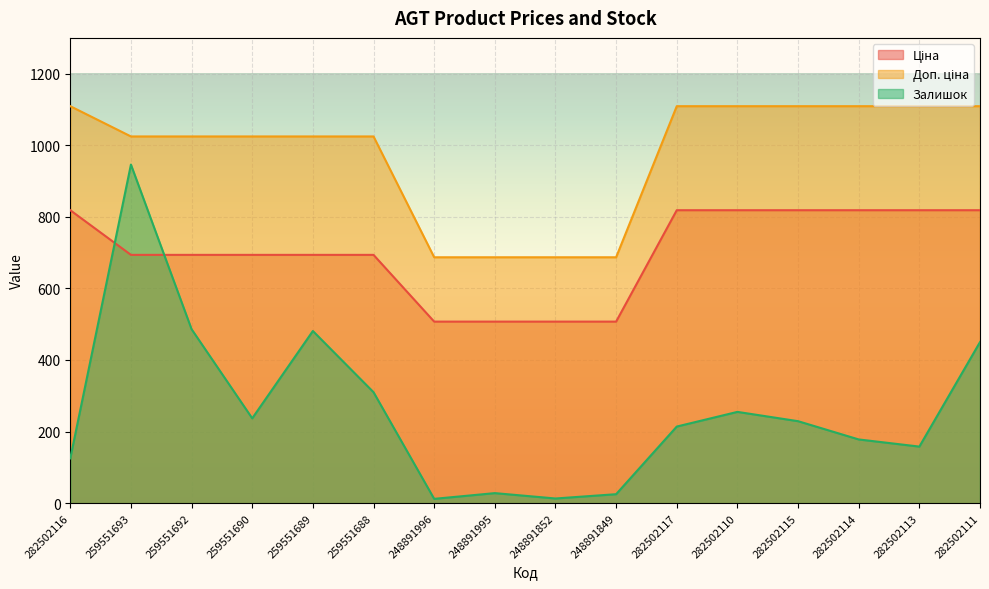

Reading left to right, list all the values displayed in this chart.

Ціна: 282502116=818.5	259551693=693.7	259551692=693.7	259551690=693.7	259551689=693.7	259551688=693.7	248891996=507.2	248891995=507.2	248891852=507.2	248891849=507.2	282502117=818.5	282502110=818.5	282502115=818.5	282502114=818.5	282502113=818.5	282502111=818.5
Доп. ціна: 282502116=1109.2	259551693=1024.6	259551692=1024.6	259551690=1024.6	259551689=1024.6	259551688=1024.6	248891996=687.0	248891995=687.0	248891852=687.0	248891849=687.0	282502117=1109.2	282502110=1109.2	282502115=1109.2	282502114=1109.2	282502113=1109.2	282502111=1109.2
Залишок: 282502116=125.0	259551693=946.0	259551692=486.0	259551690=237.0	259551689=481.0	259551688=310.0	248891996=12.0	248891995=28.0	248891852=13.0	248891849=25.0	282502117=214.0	282502110=255.0	282502115=229.0	282502114=178.0	282502113=158.0	282502111=450.0